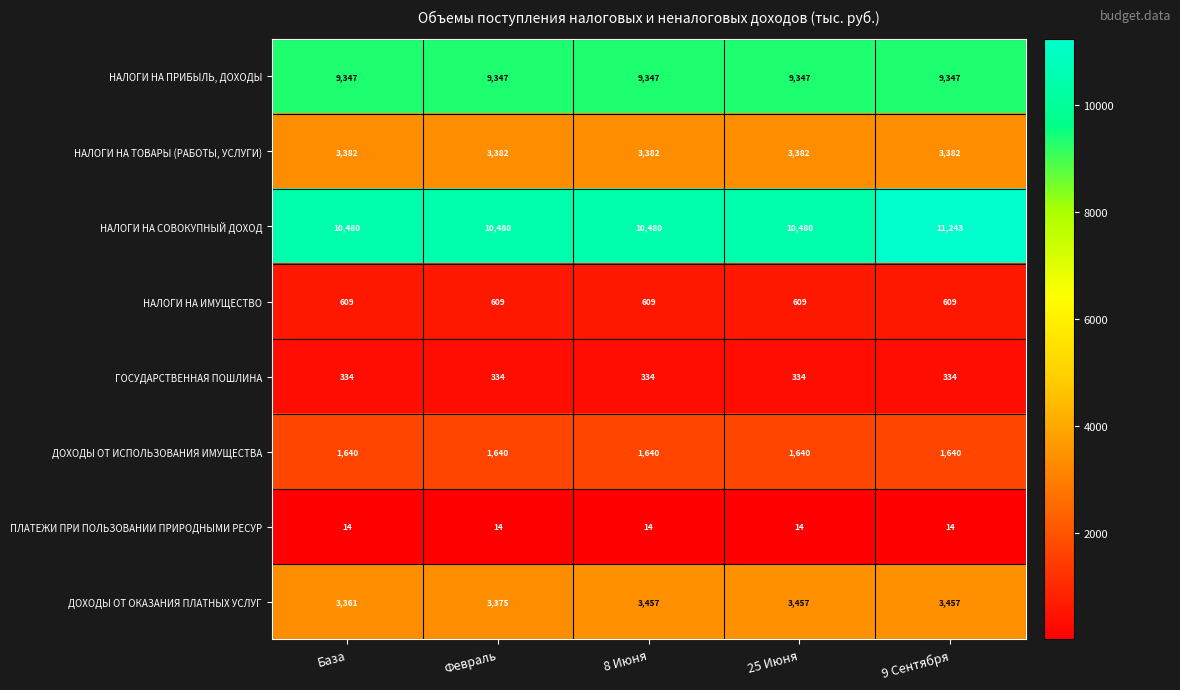

What value does the НАЛОГИ НА ИМУЩЕСТВО series have at 25 Июня?

609